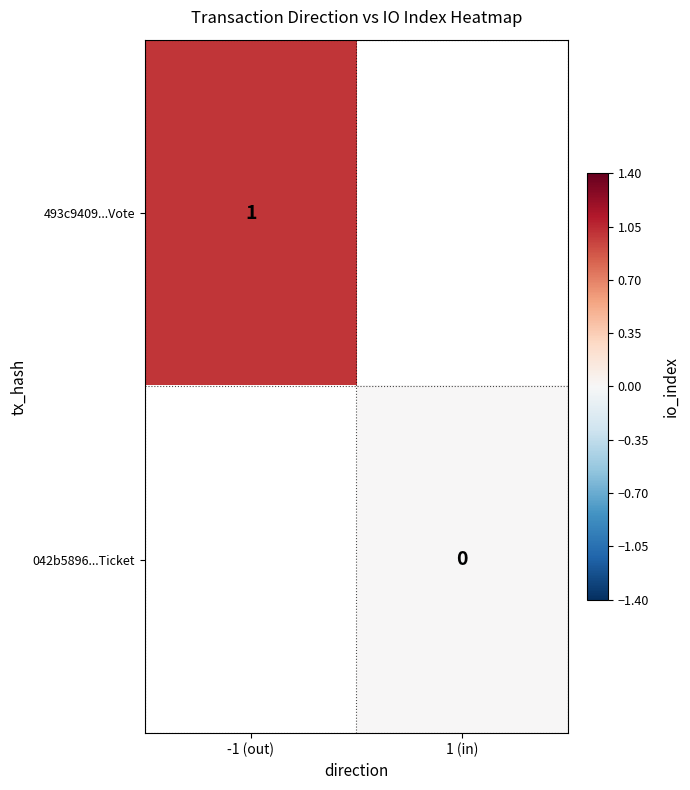

At which category does the chart reach its minimum across all series?

1 (in)